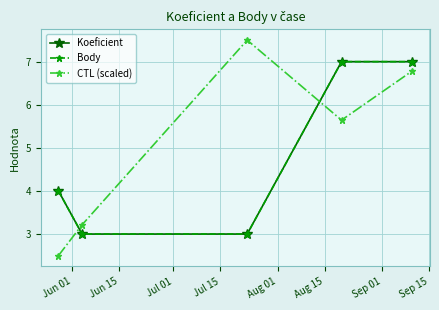

How many Body values are between 3 and 7?

5